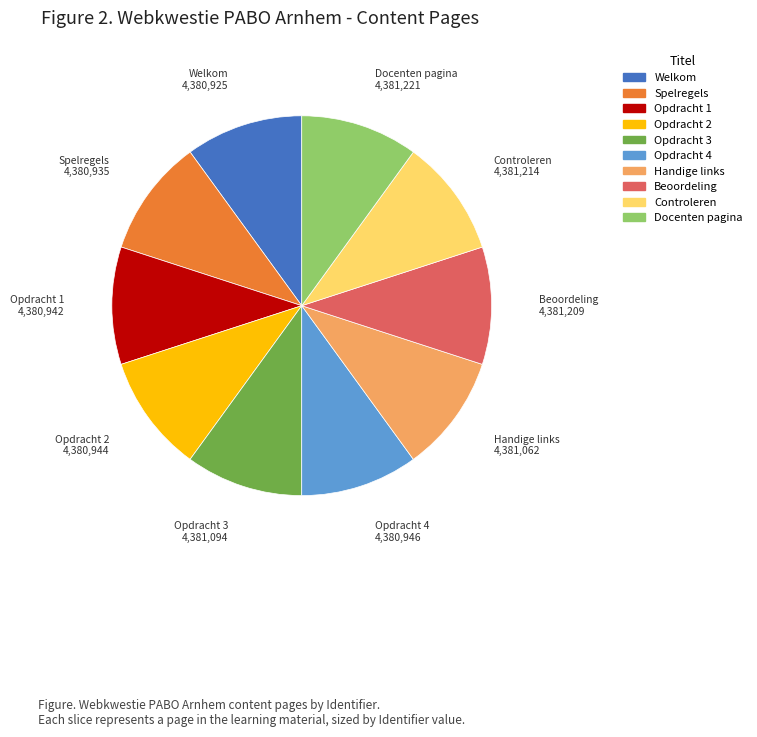

True or false: Opdracht 3 accounts for 1% of the total.

False